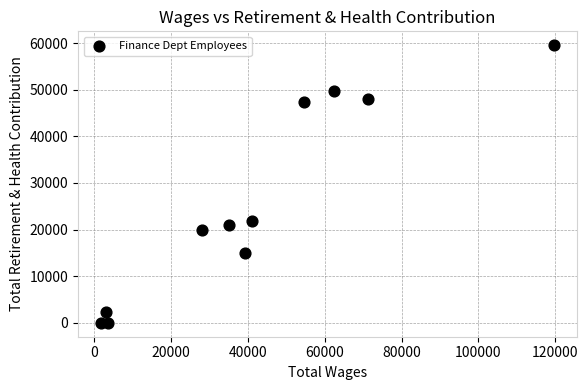

What is the range of X values (max minus min)?

118032